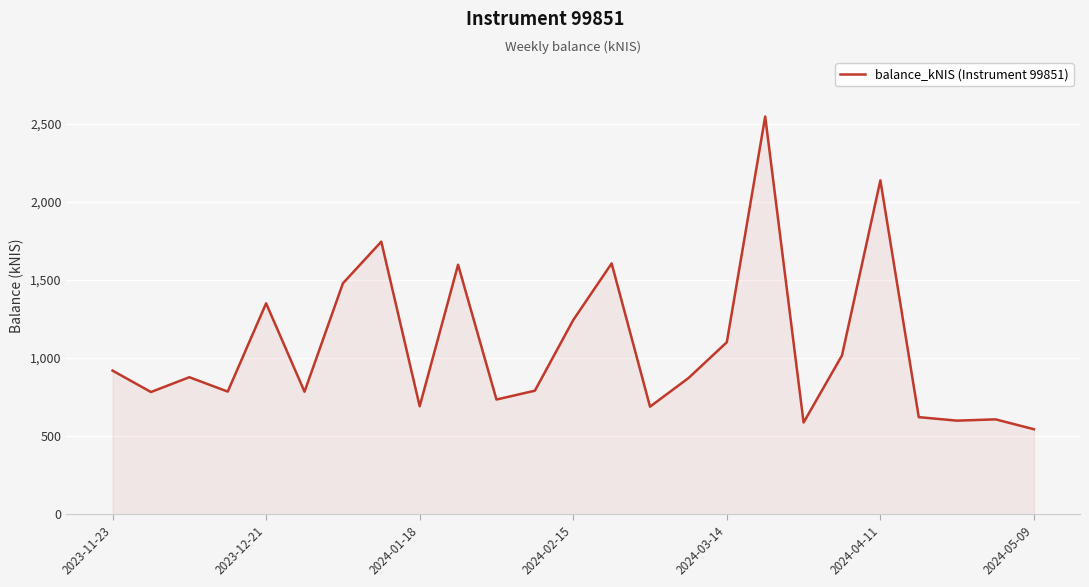

What is the maximum value shown in the chart?

2547.8